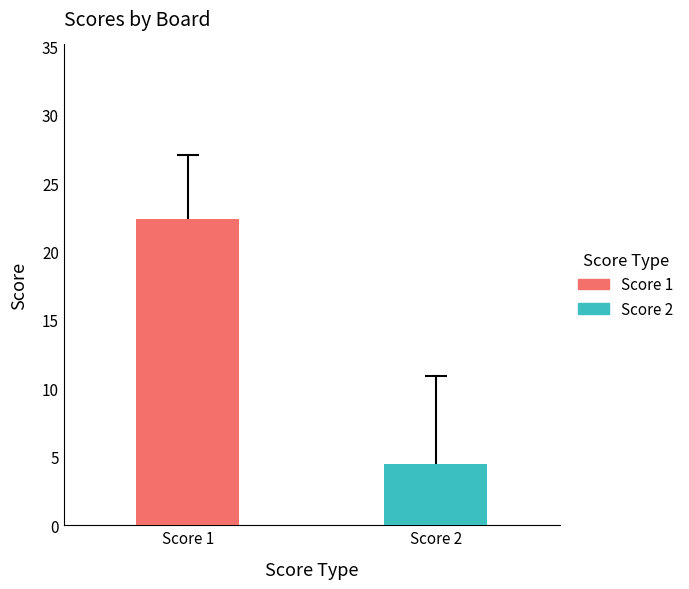

Which series has the widest spread of values?

Score 1